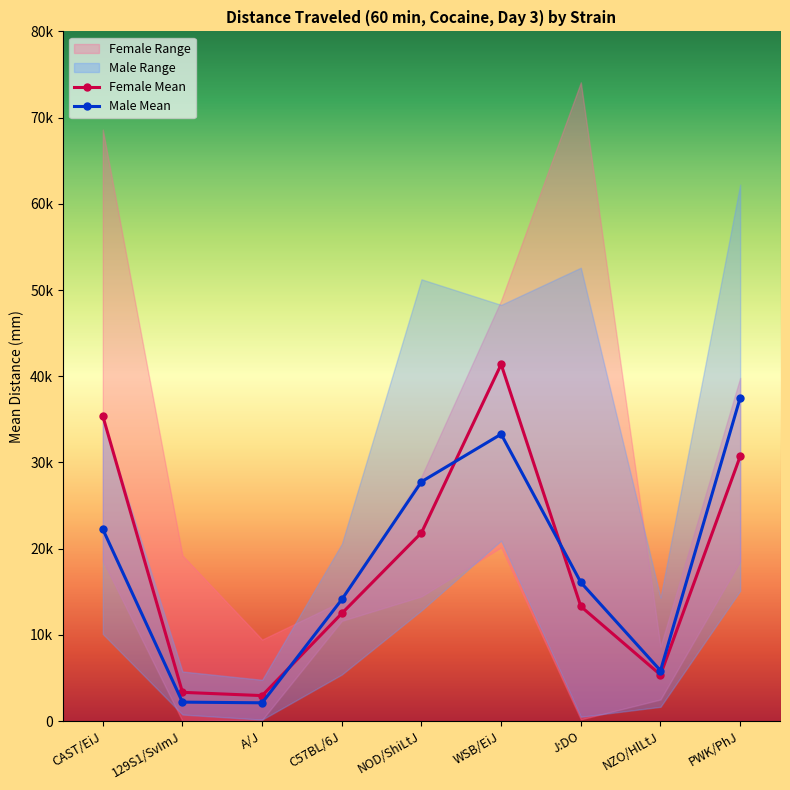

Reading left to right, list all the values displayed in this chart.

Female Mean: 35390	3334	2955	12490	21848	41378	13301	5366	30709
Male Mean: 22258	2199	2120	14106	27766	33281	16088	5856	37498